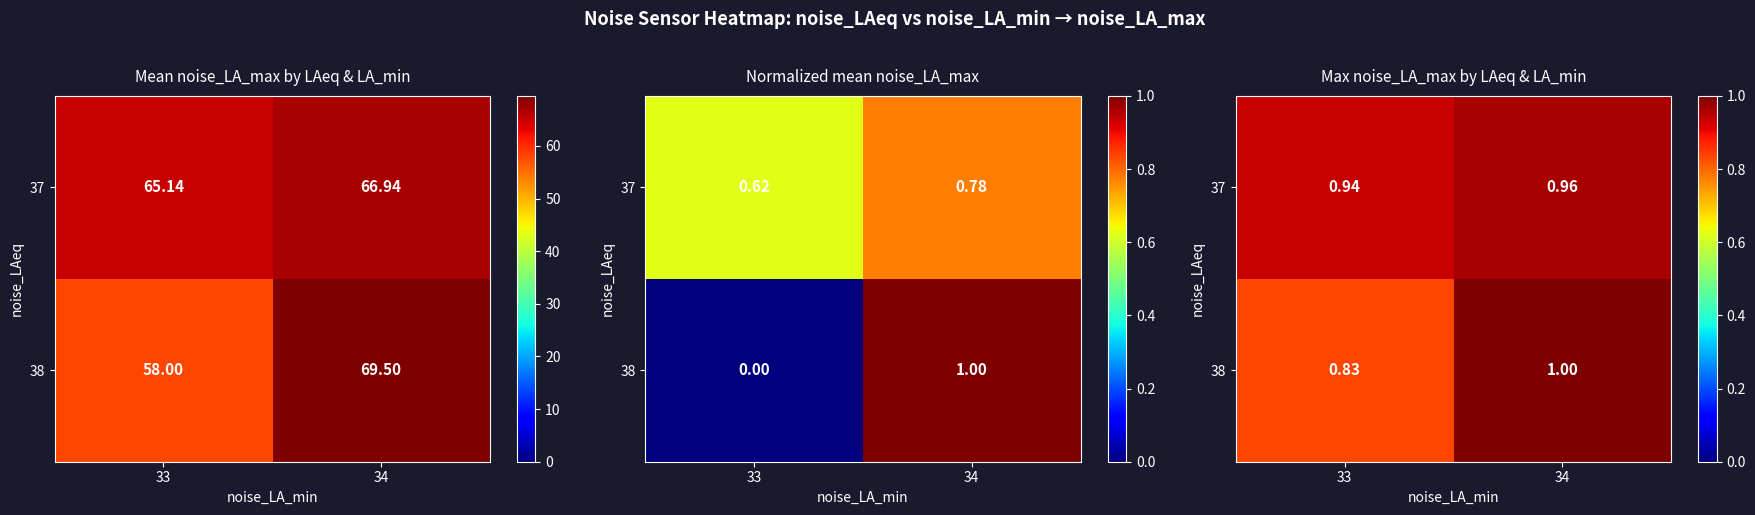

How many distinct data groups are displayed?

2